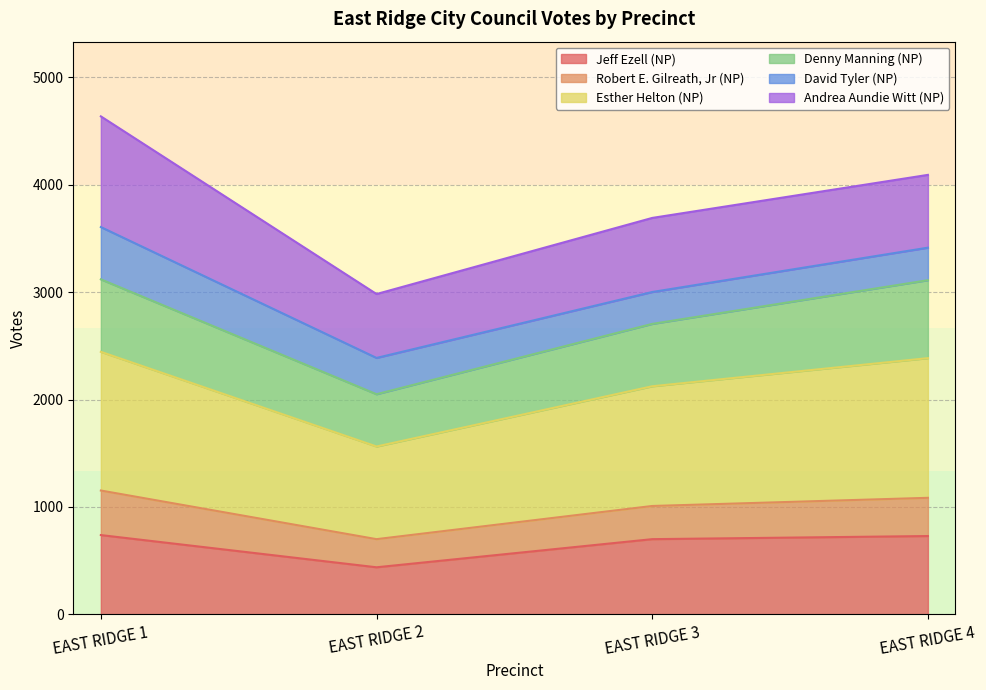

What is the minimum value shown in the chart?

438